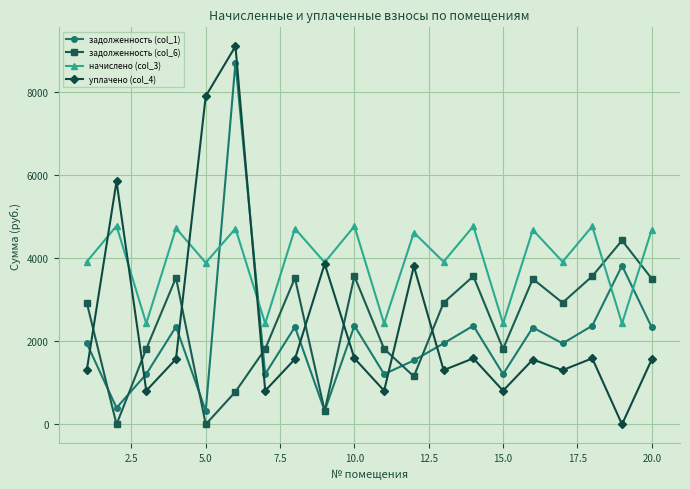

What is the maximum value for задолженность (col_1)?

8713.1